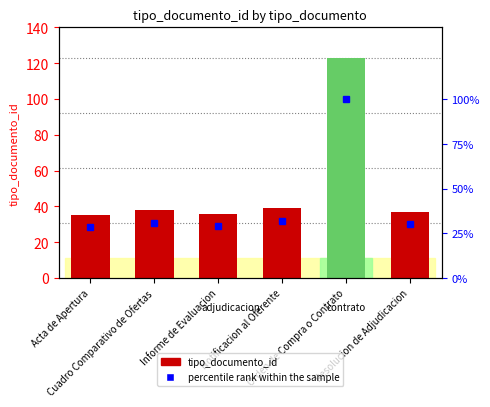

At which label does percentile rank within the sample first exceed 30?

Cuadro Comparativo de Ofertas